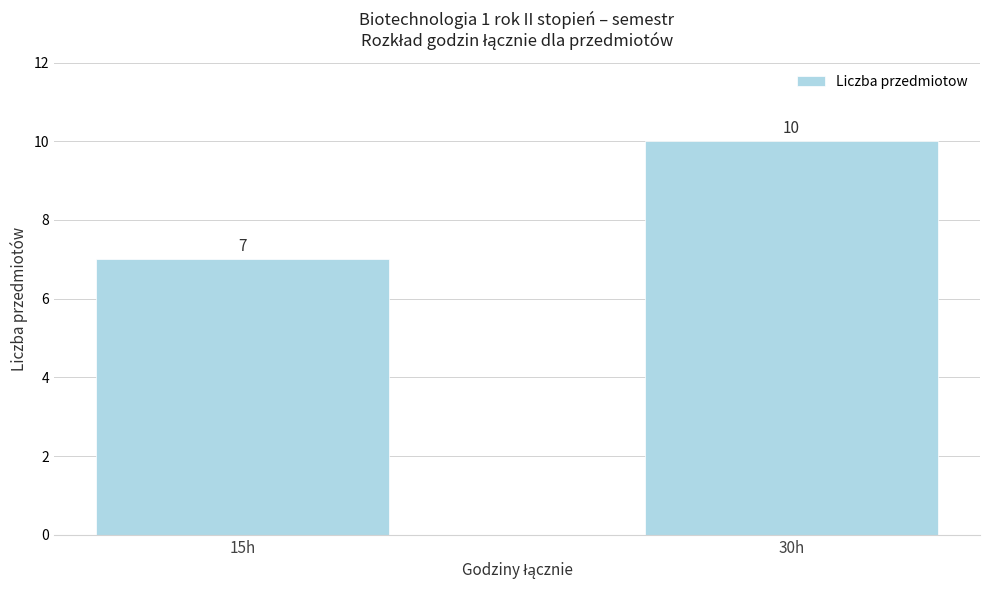

Reading right to left, transcribe all the data shown in this chart.

10	7